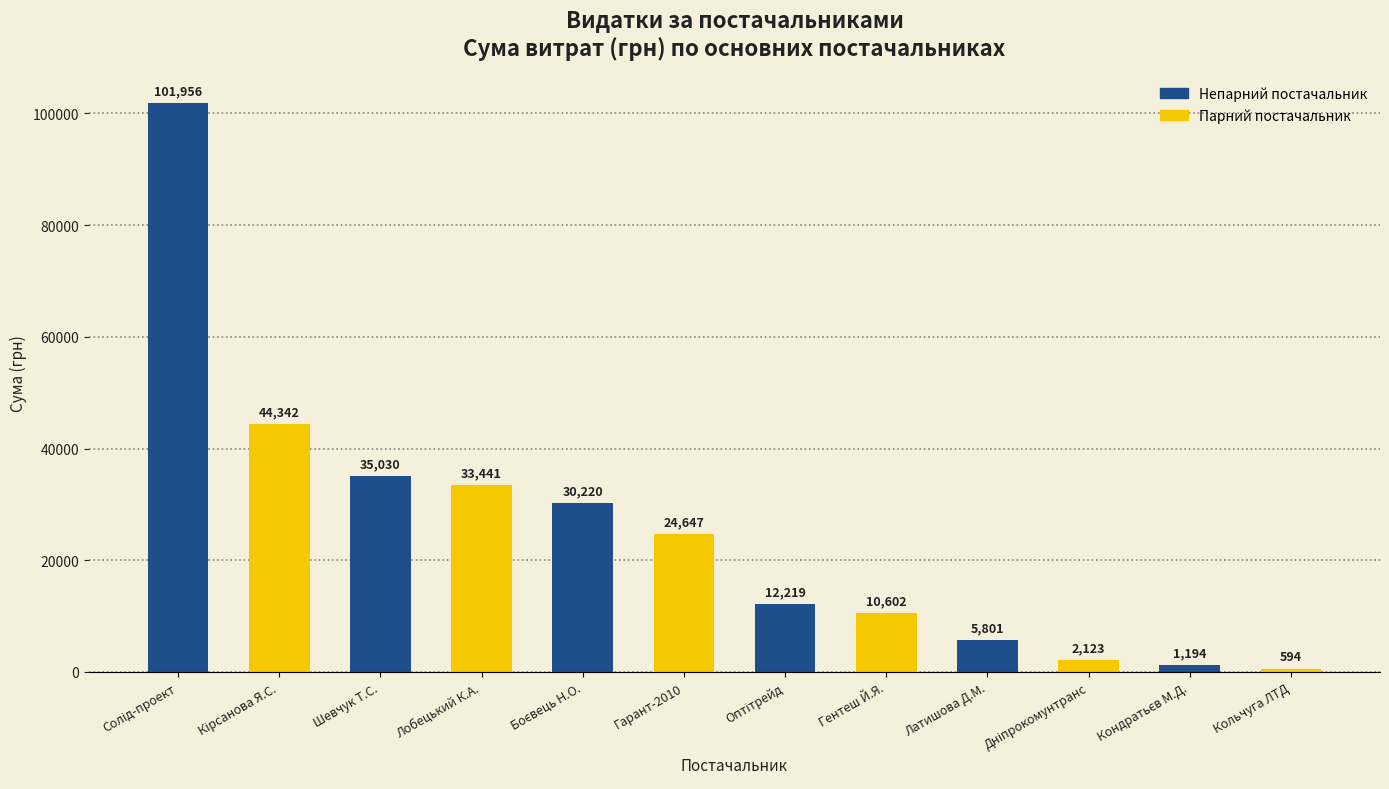

The value at Гарант-2010 is 35108.6. True or false?

False